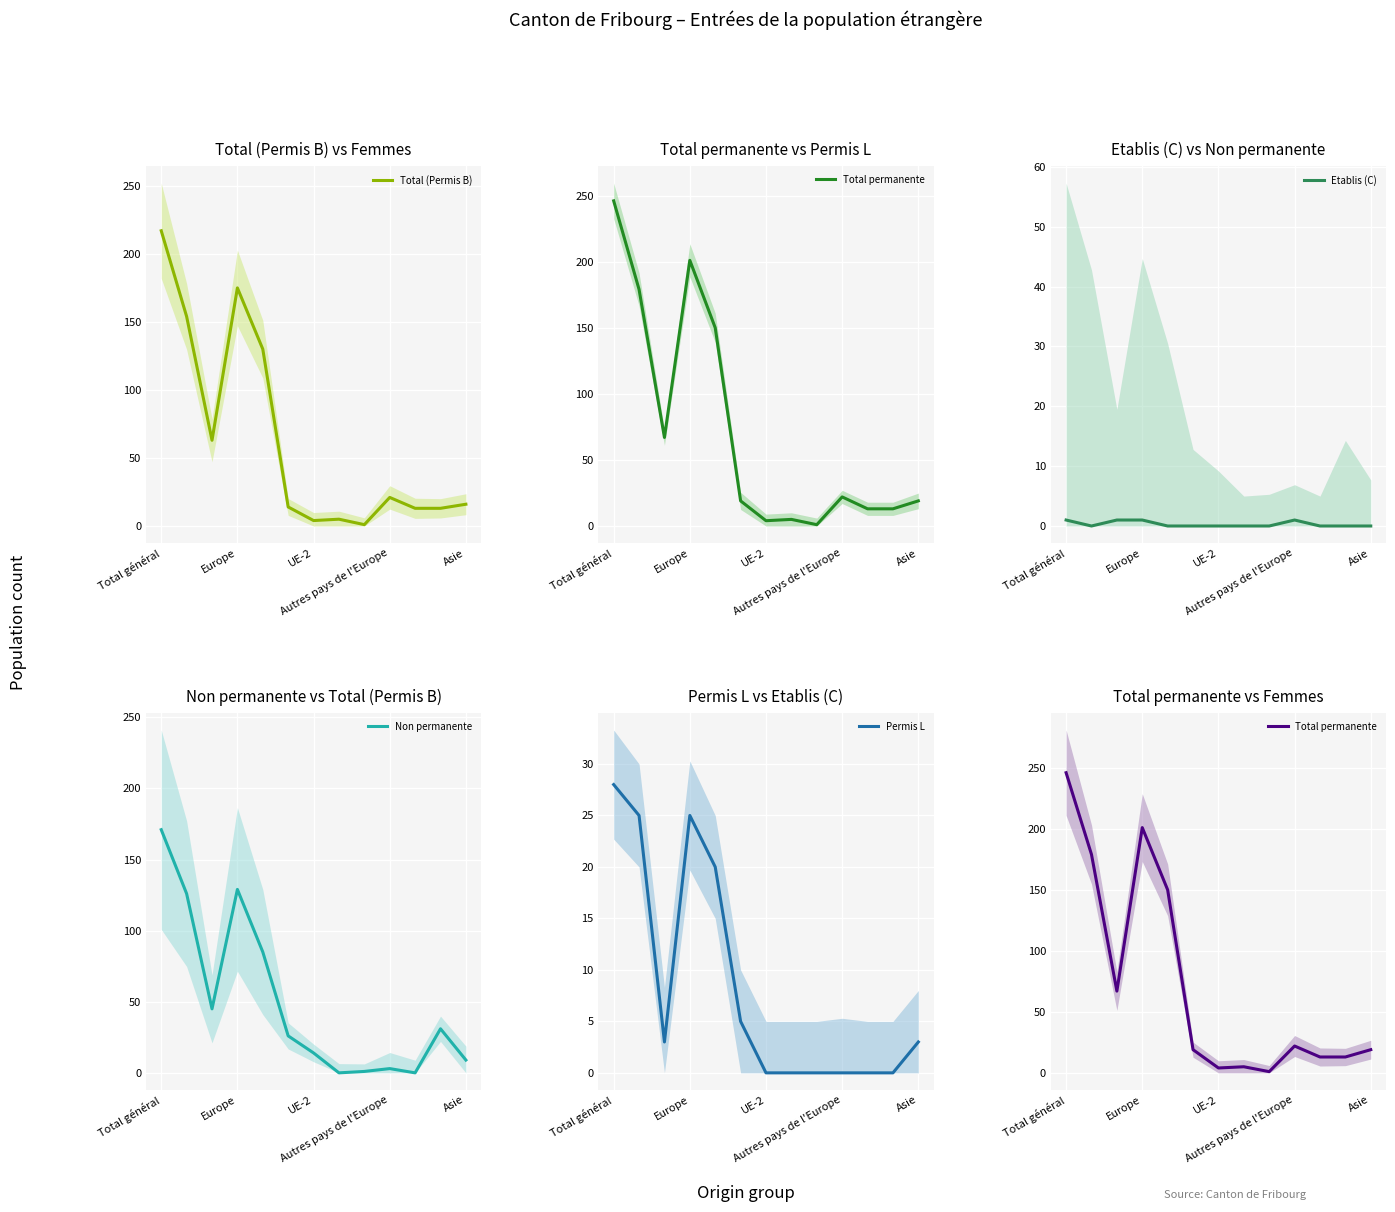

Between 7 and Europe, which is larger?

Europe